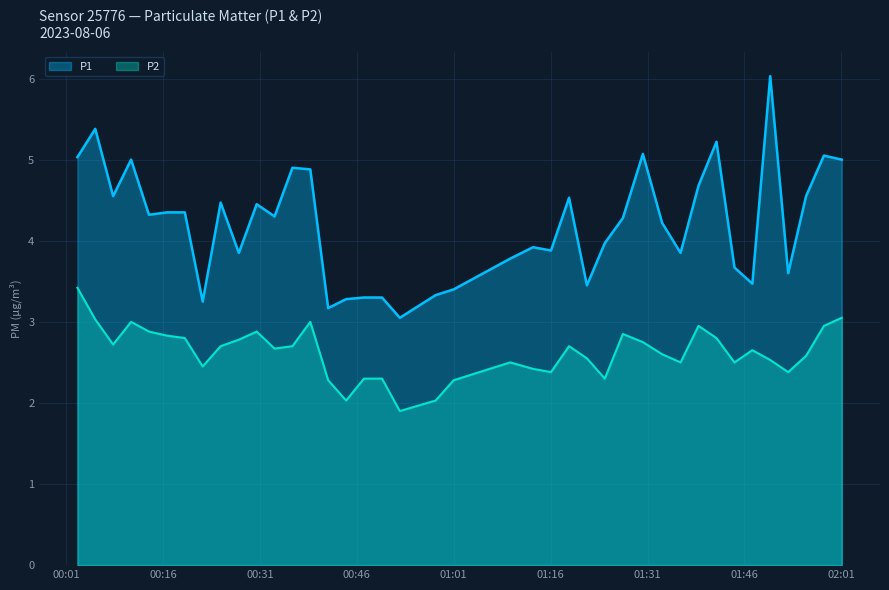

True or false: P1 and P2 cross at least once.

False